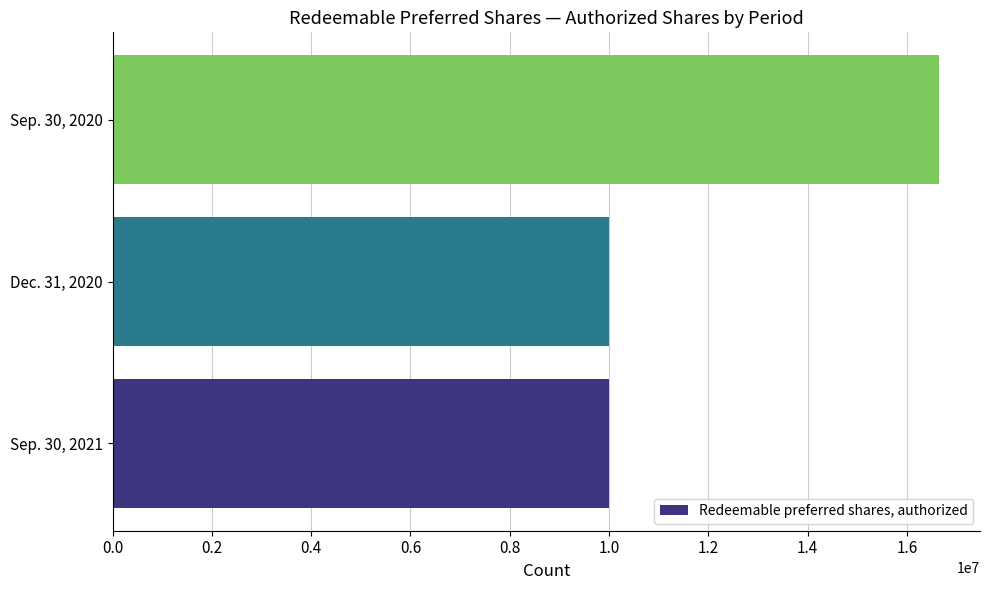

Reading bottom to top, transcribe all the data shown in this chart.

Sep. 30, 2021=10000000	Dec. 31, 2020=10000000	Sep. 30, 2020=16638421